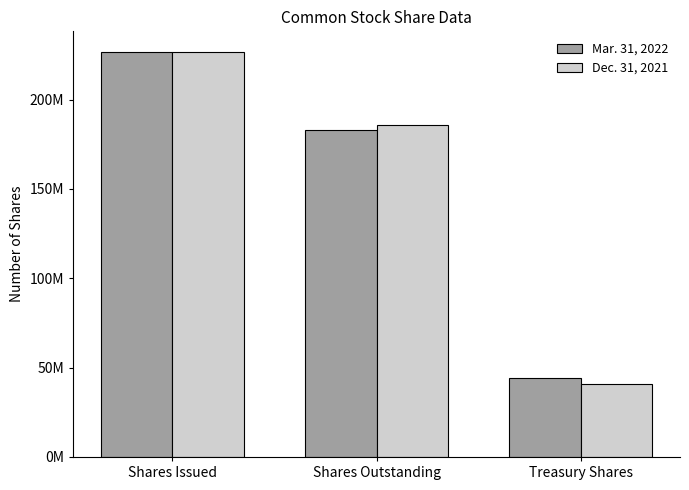

What are all the series names shown in the legend?

Mar. 31, 2022, Dec. 31, 2021